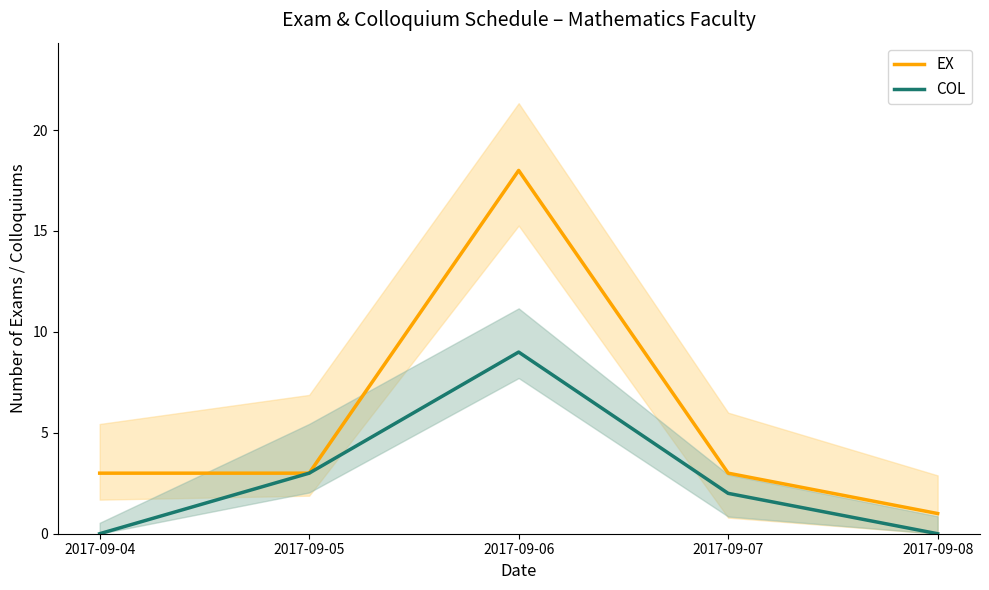

How many COL values are between 0 and 3?

4